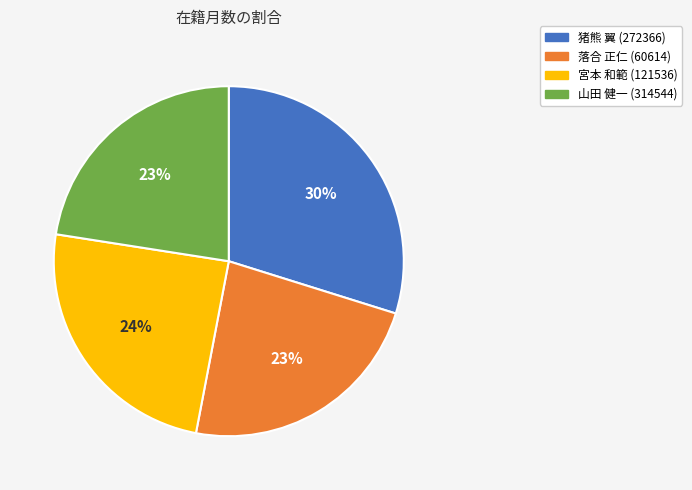

Which slice is the largest?

猪熊 翼 (272366)